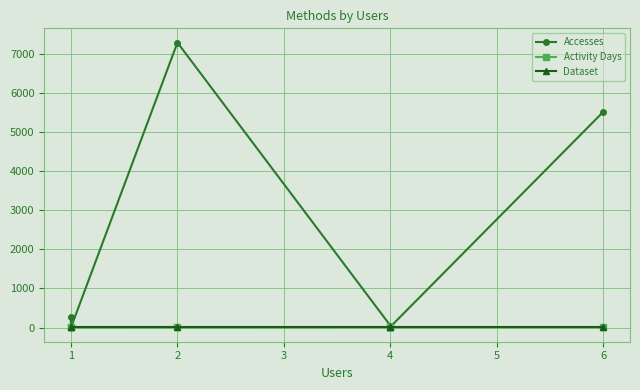

Which series has the largest total across all categories?

Accesses